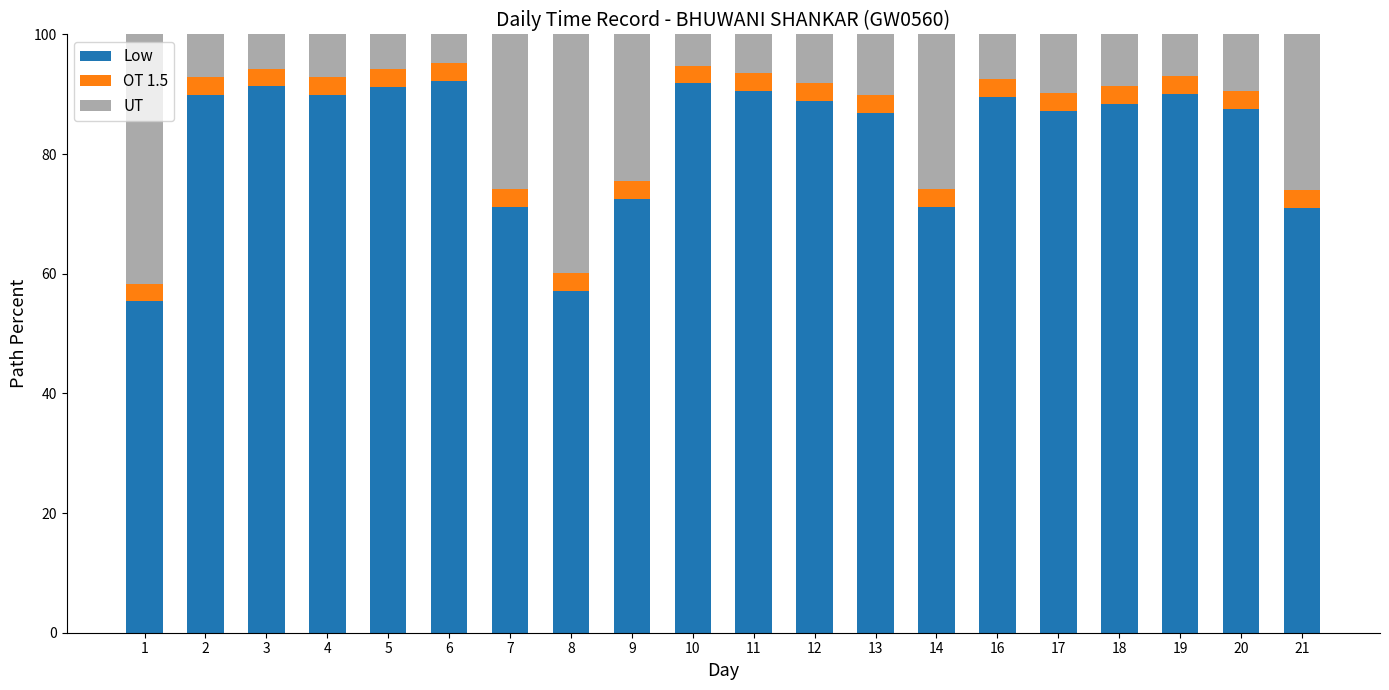

What is the total value across all series at 14?

100.0